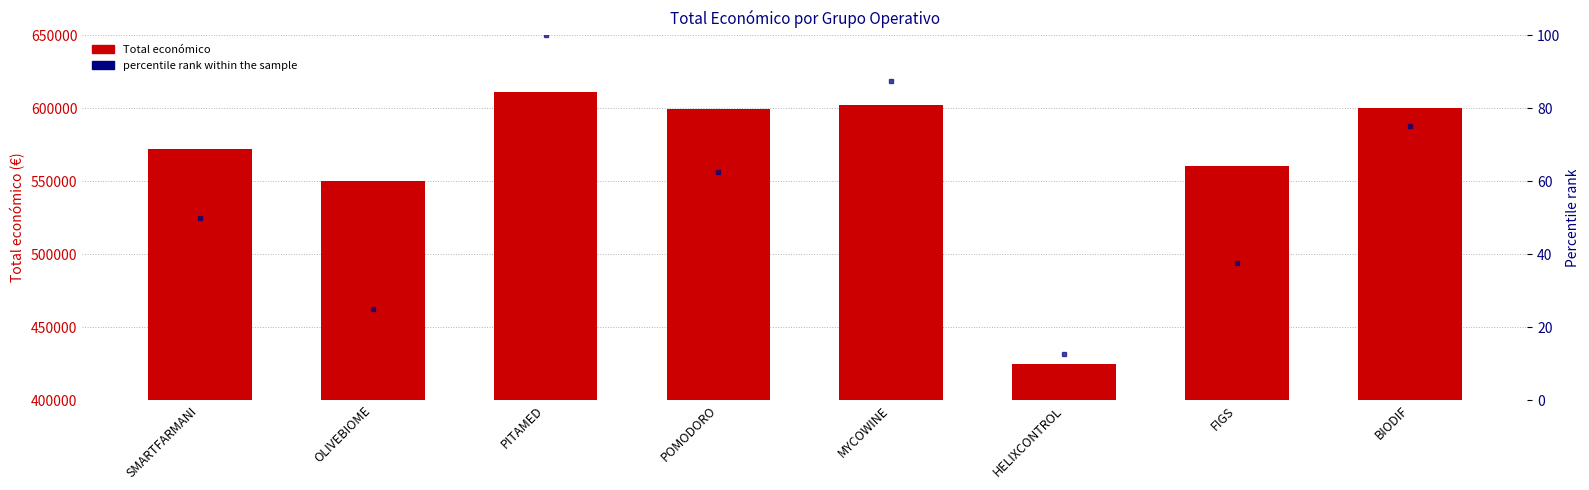

What is the sum of the Total económico values at HELIXCONTROL and BIODIF?

1024647.0